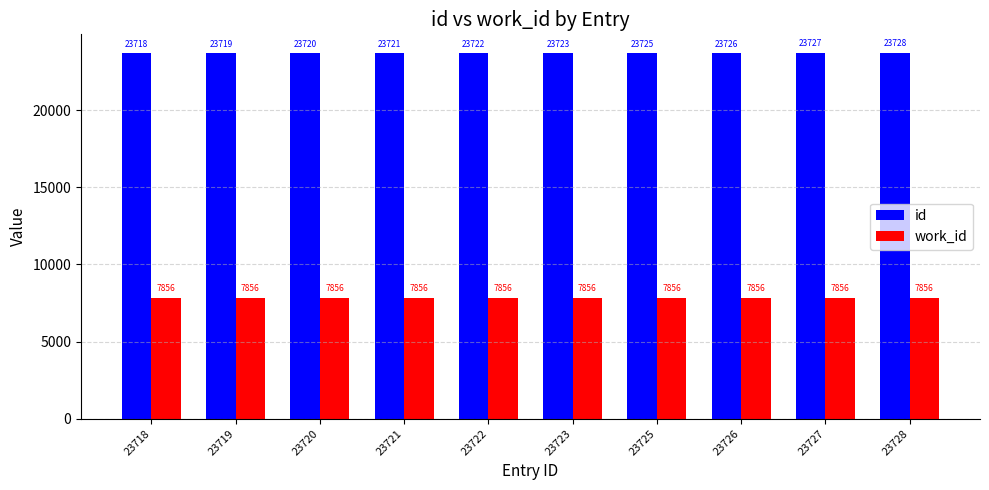

What is the maximum value for id?

23728